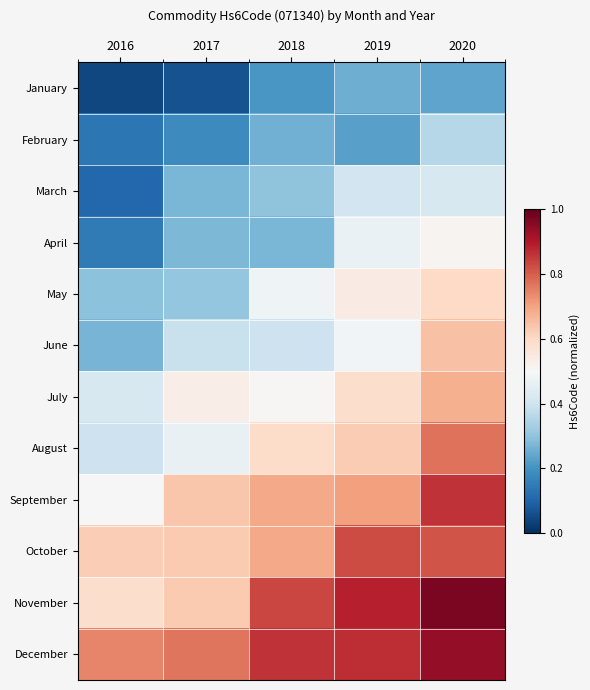

List the series in order of their peak value, lowest first.

January, February, March, April, May, June, July, August, October, September, December, November